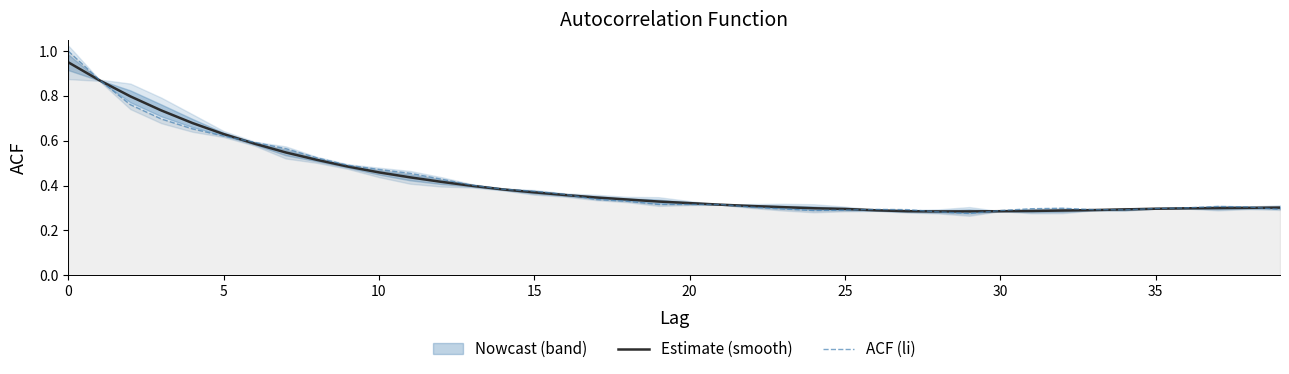

Read the Estimate (smooth) value at 11.

0.4